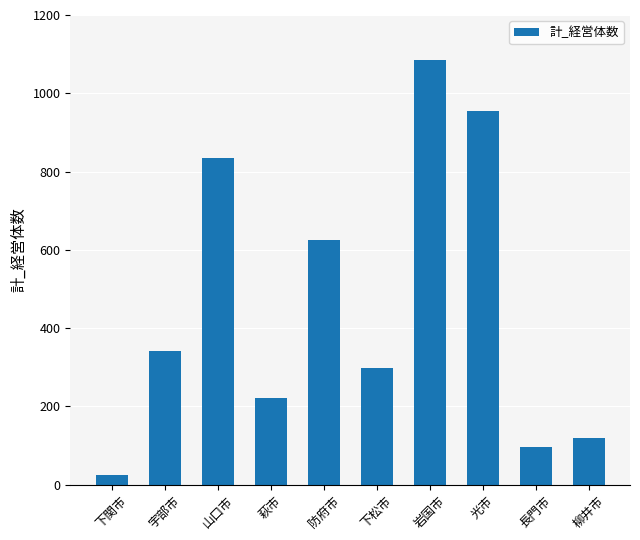

Reading right to left, transcribe all the data shown in this chart.

120	95	954	1084	297	624	222	834	342	25